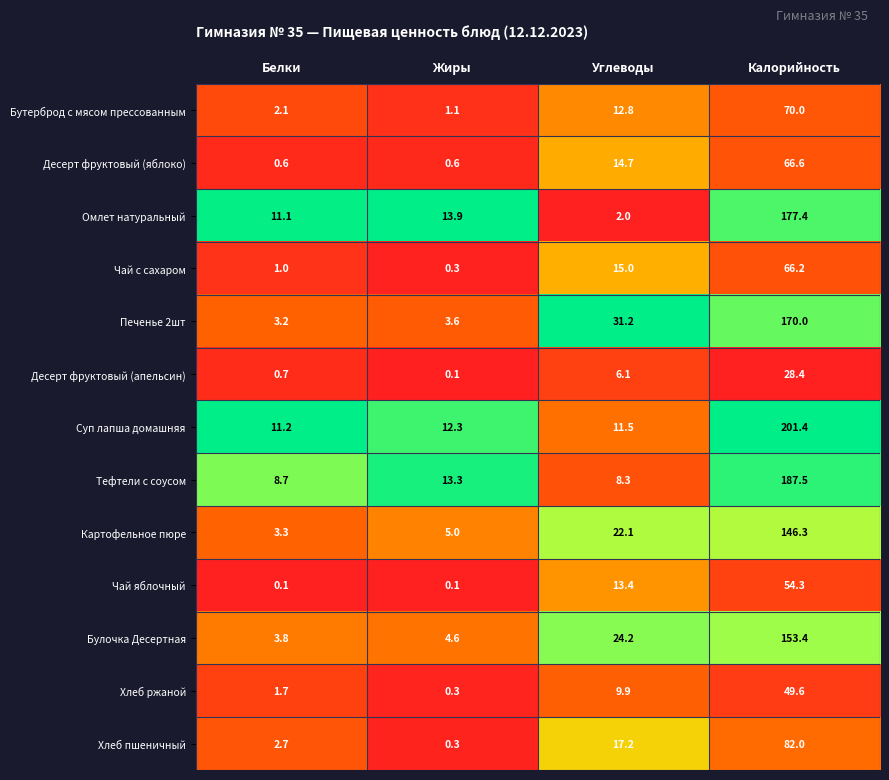

Between Белки and Углеводы, which series saw the biggest shift?

Печенье 2шт